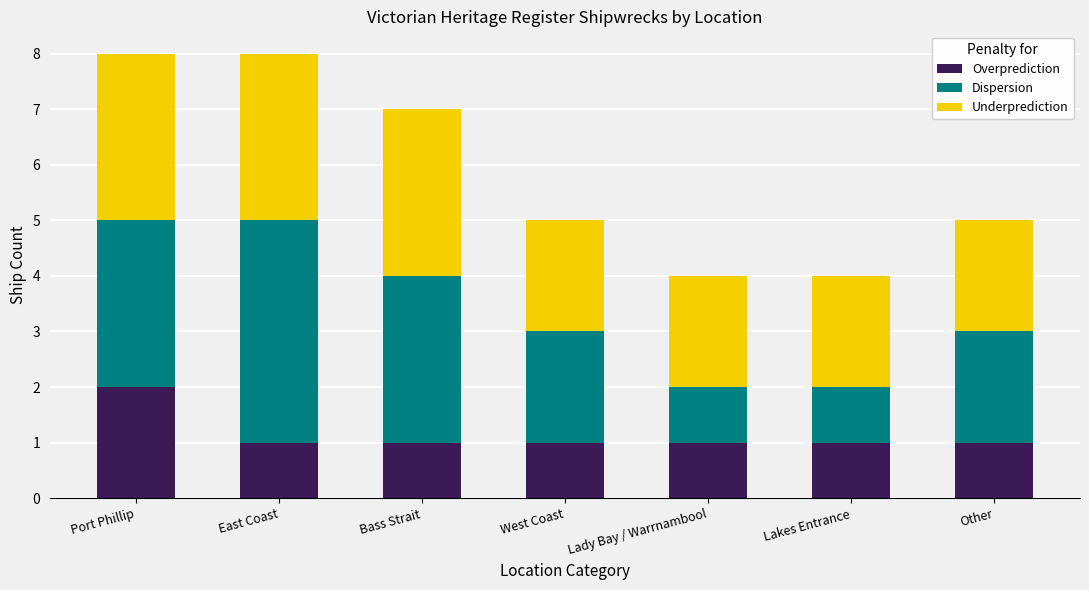

What is the total value across all series at East Coast?

8